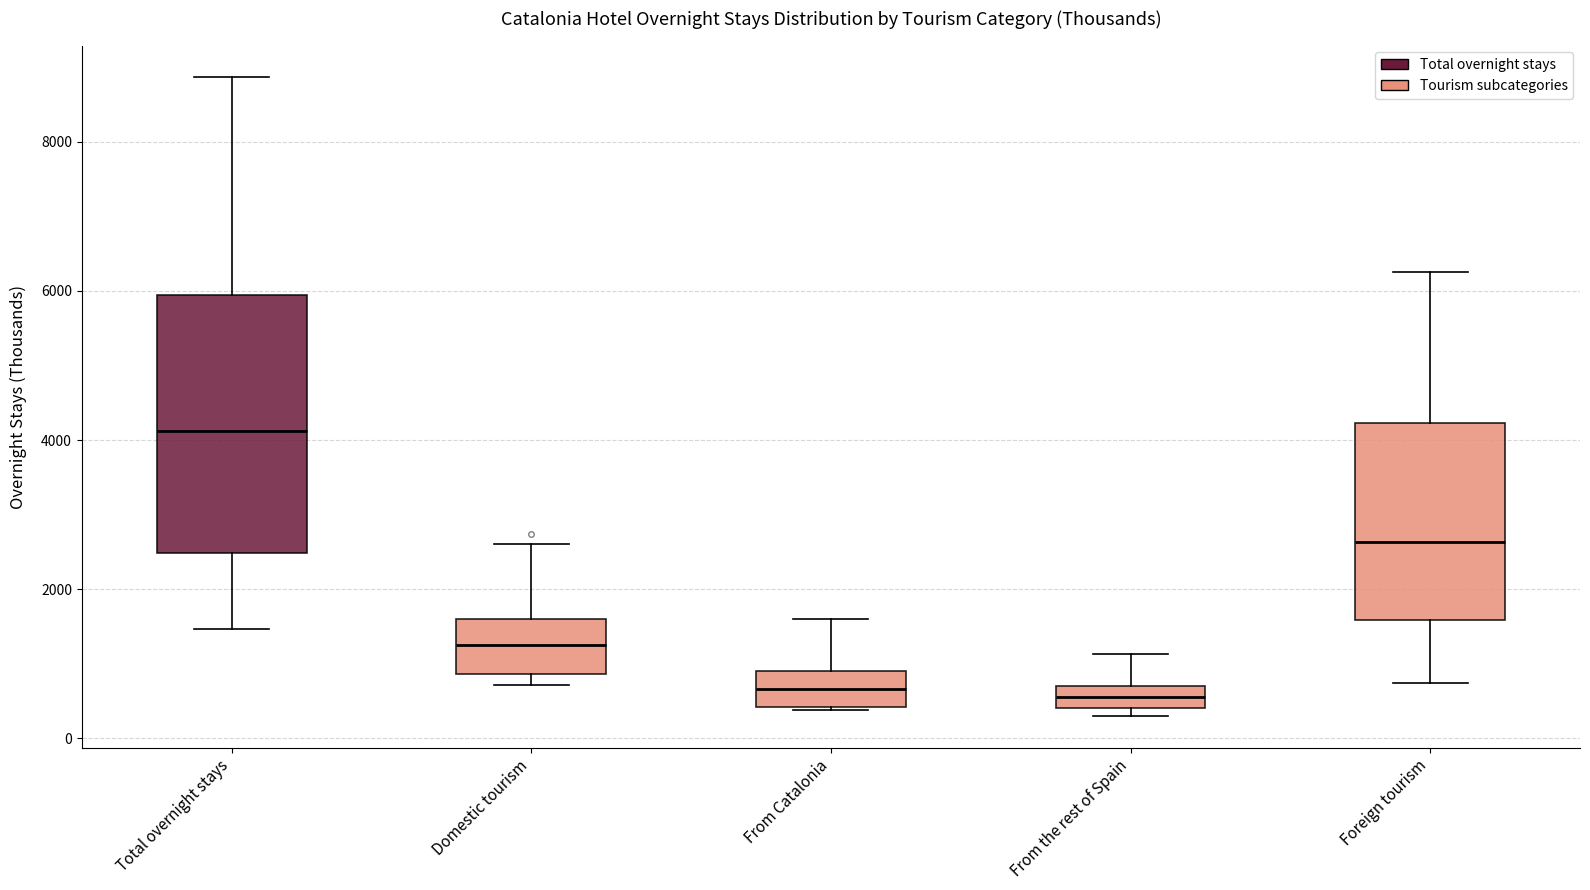

Where is the lower edge of the box for Foreign tourism on the y-axis? The values are not printed on the chart, so give them approximately, as read against the axis.

1600